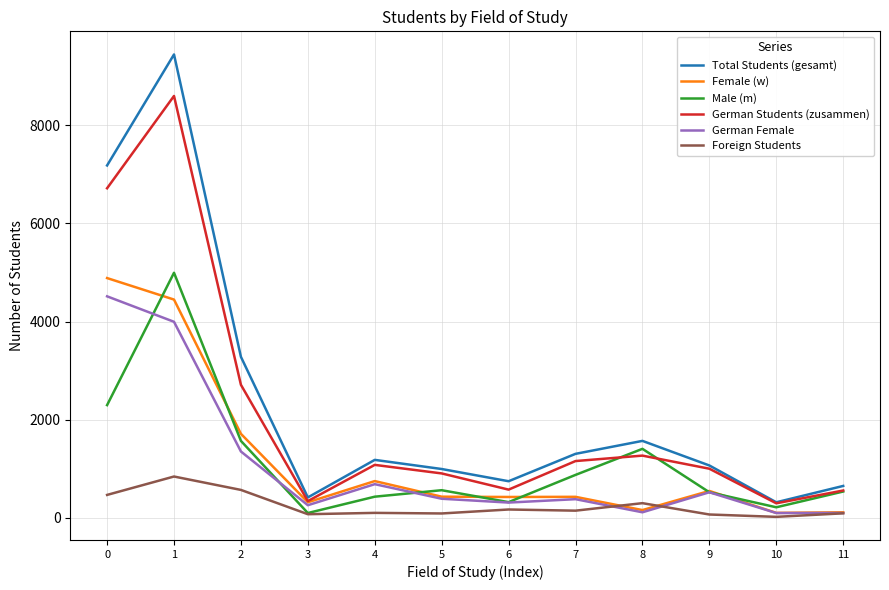

How many series are shown in this chart?

6